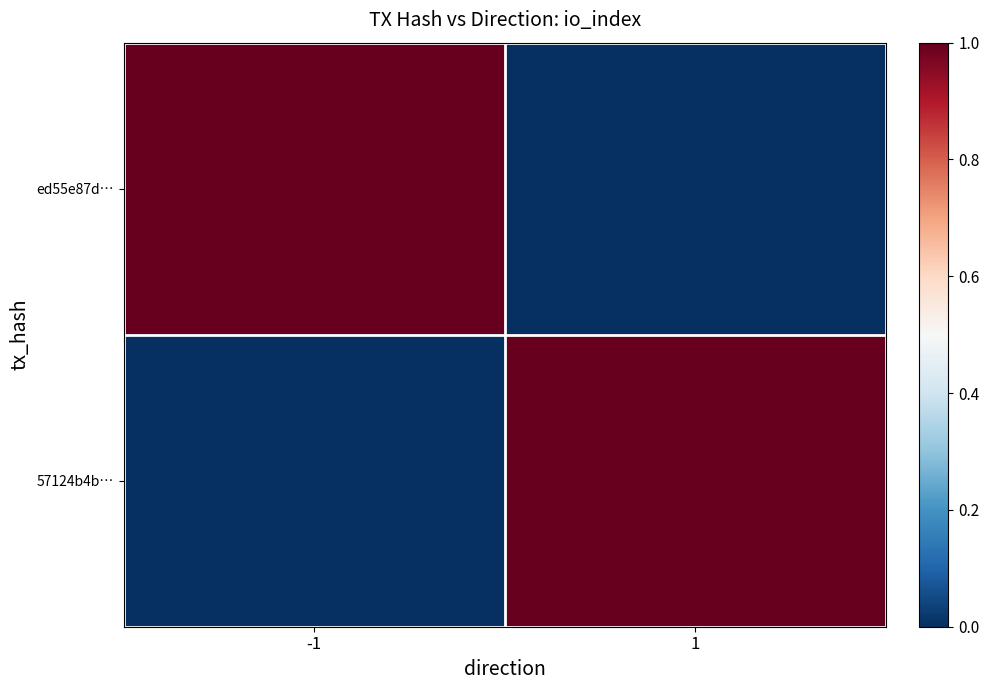

Reading left to right, list all the values displayed in this chart.

ed55e87d…: -1=1	1=0
57124b4b…: -1=0	1=1